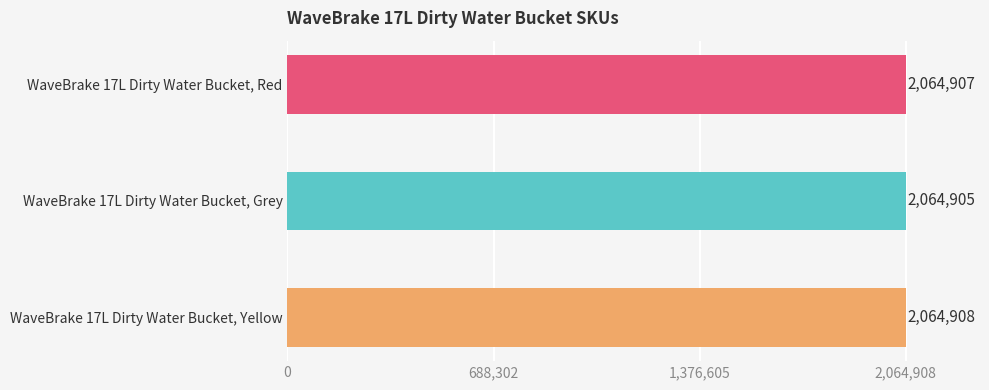

The value at WaveBrake 17L Dirty Water Bucket, Yellow is 2064908. True or false?

True